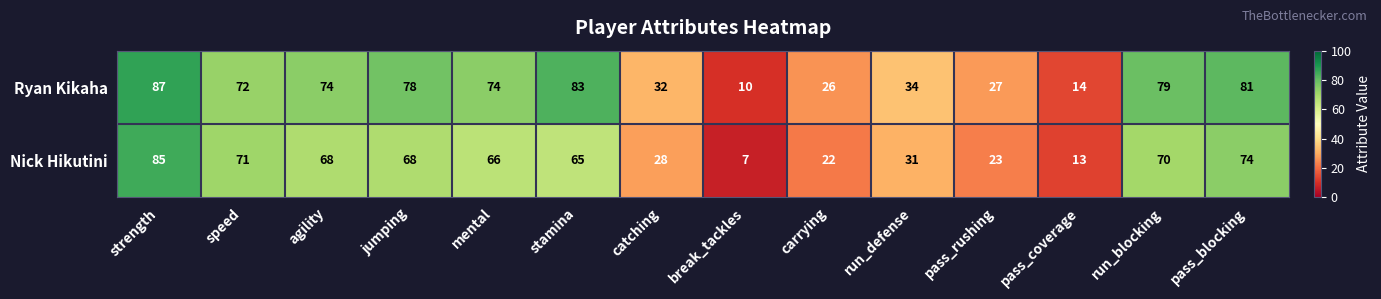

At how many categories does at least one series exceed 48?

8